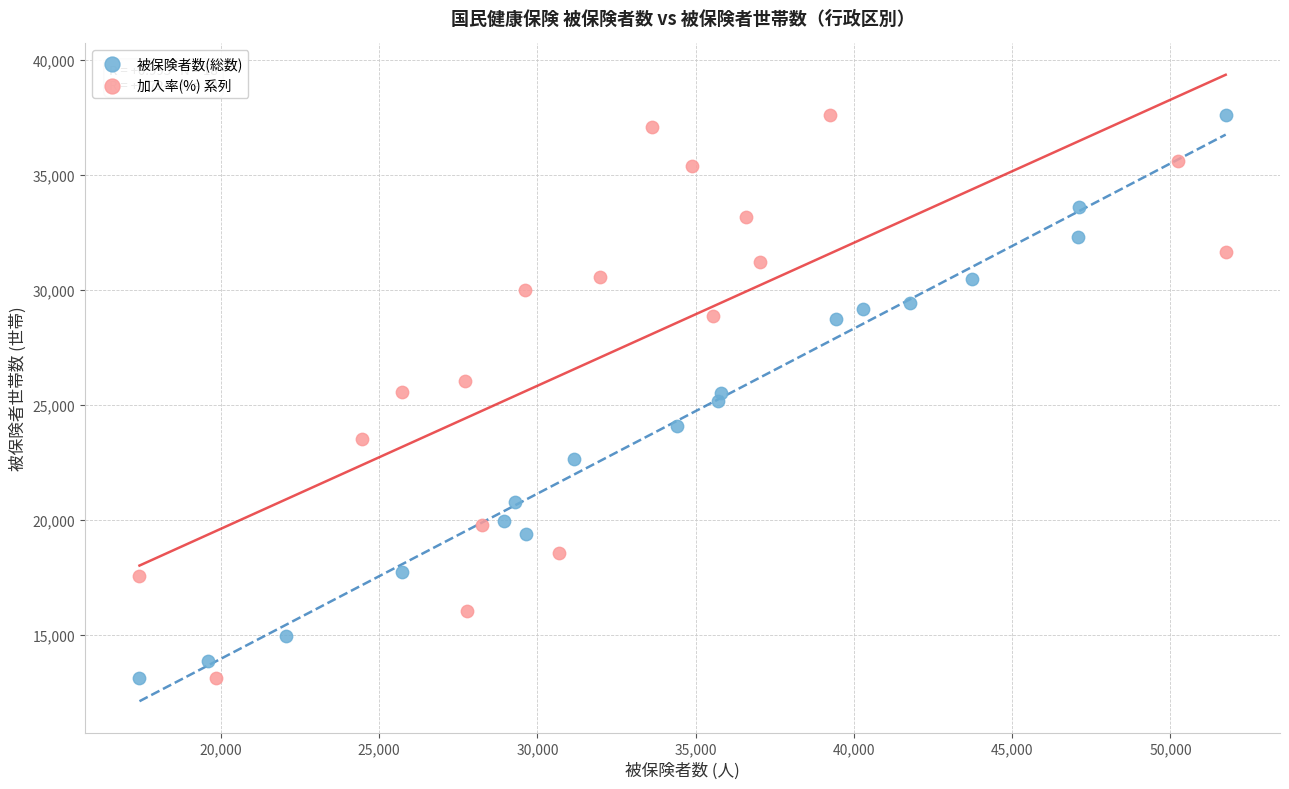

What are all the series names shown in the legend?

被保険者数(総数), 加入率(%) 系列